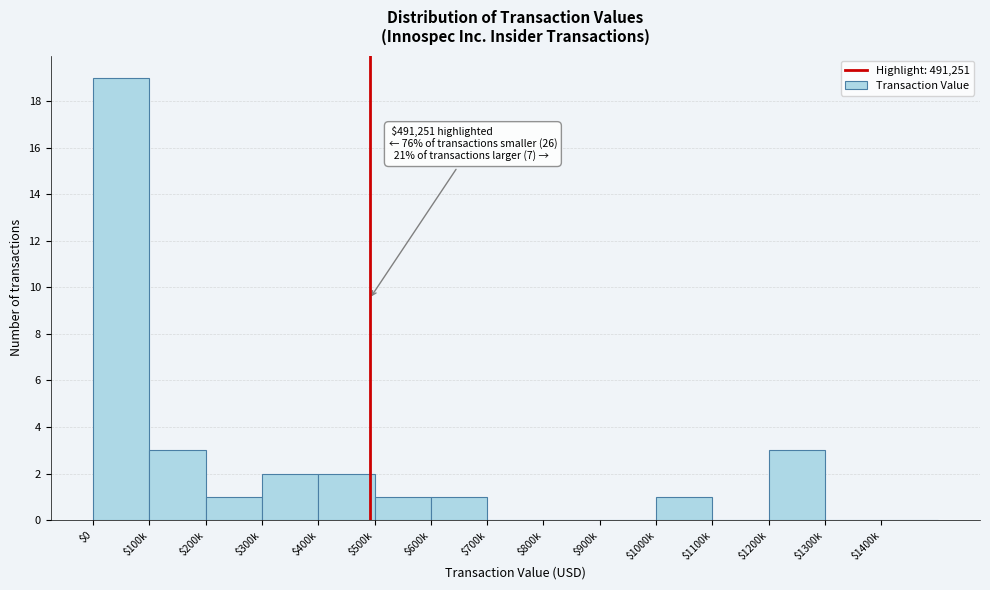

What is the sum of all values?

33